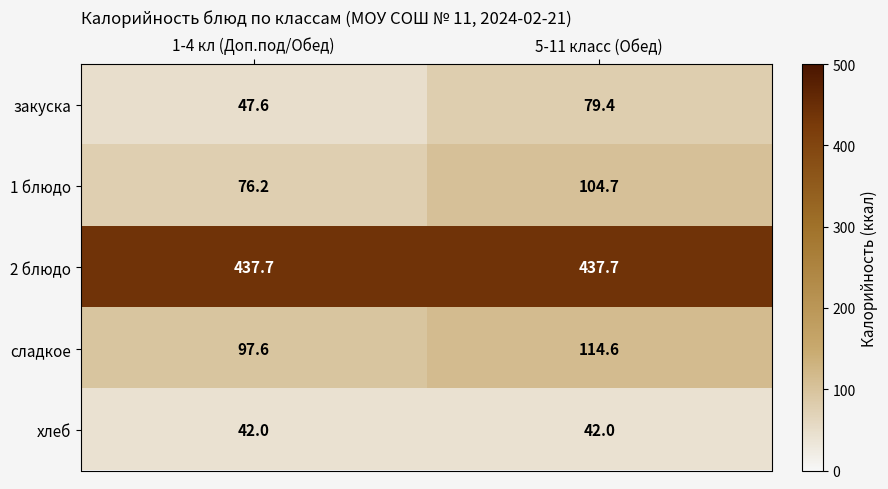

Which series has the largest range (max minus min)?

закуска